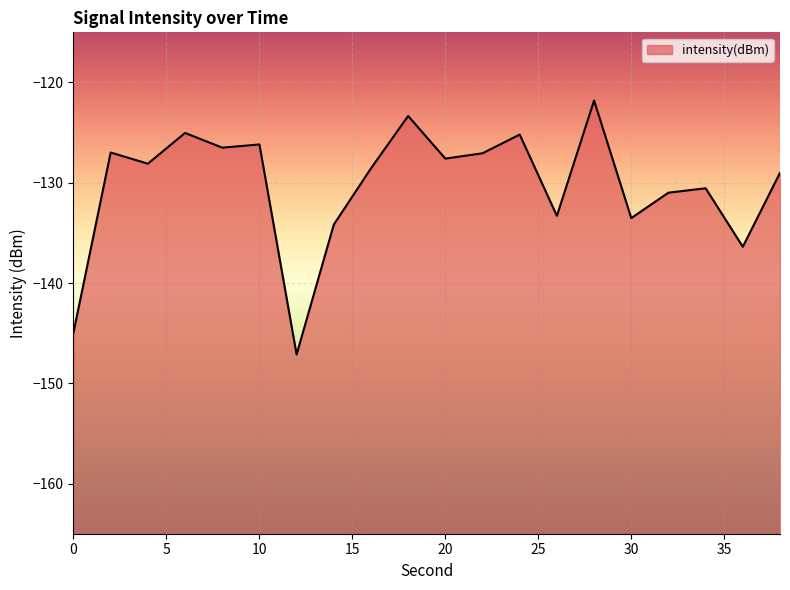

What is the minimum value shown in the chart?

-147.1